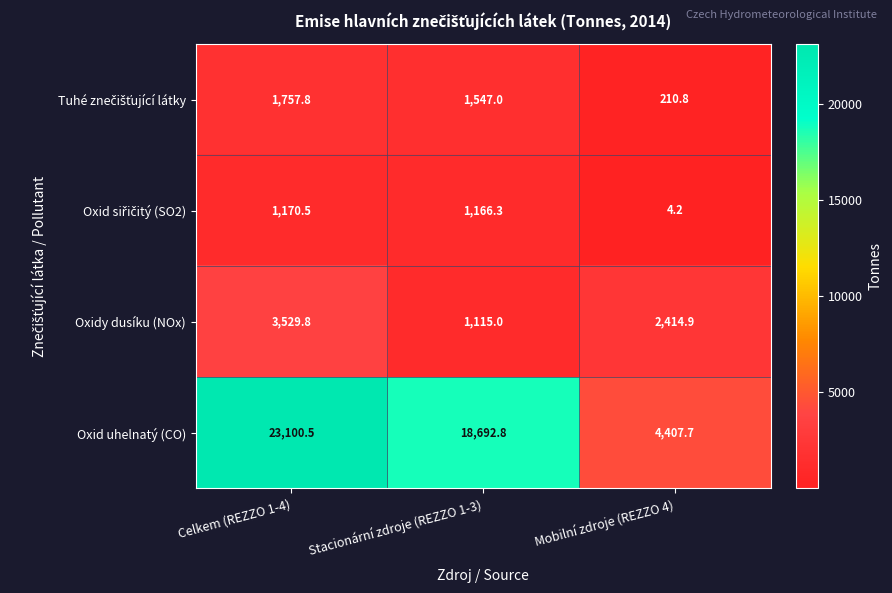

At how many categories does at least one series exceed 9429?

2